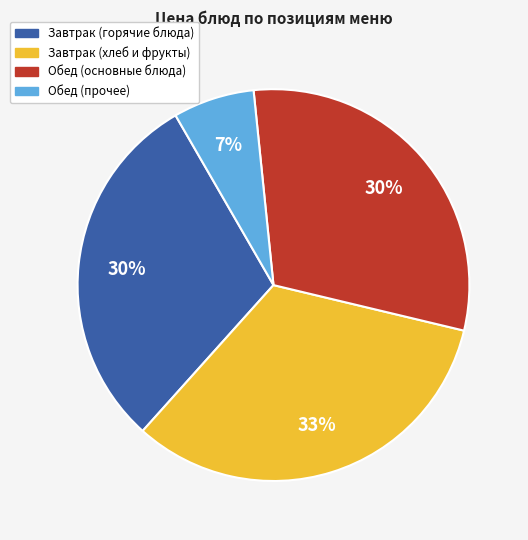

How many segments does this pie chart have?

4